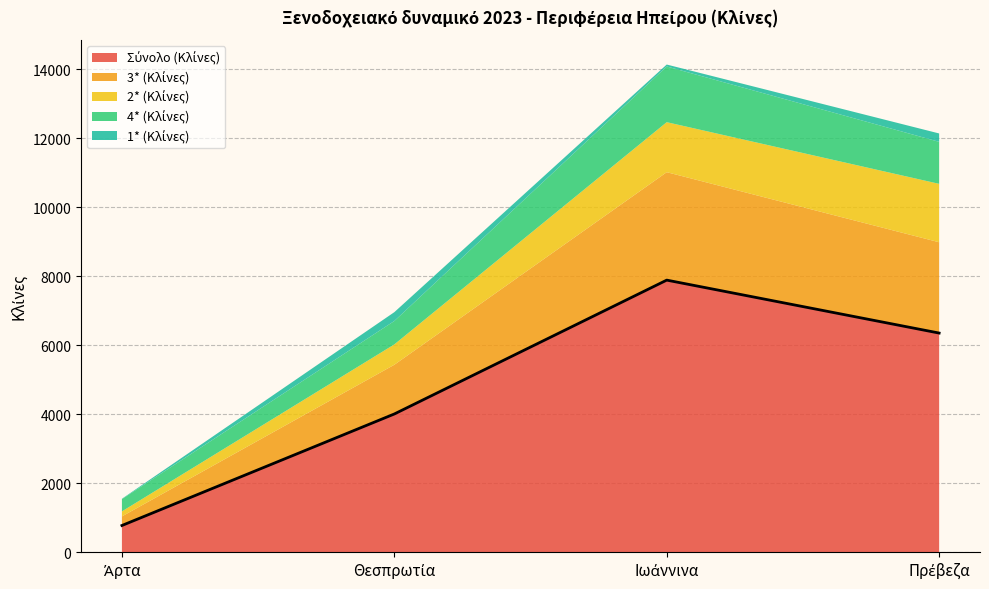

How many lines are shown in the chart?

5